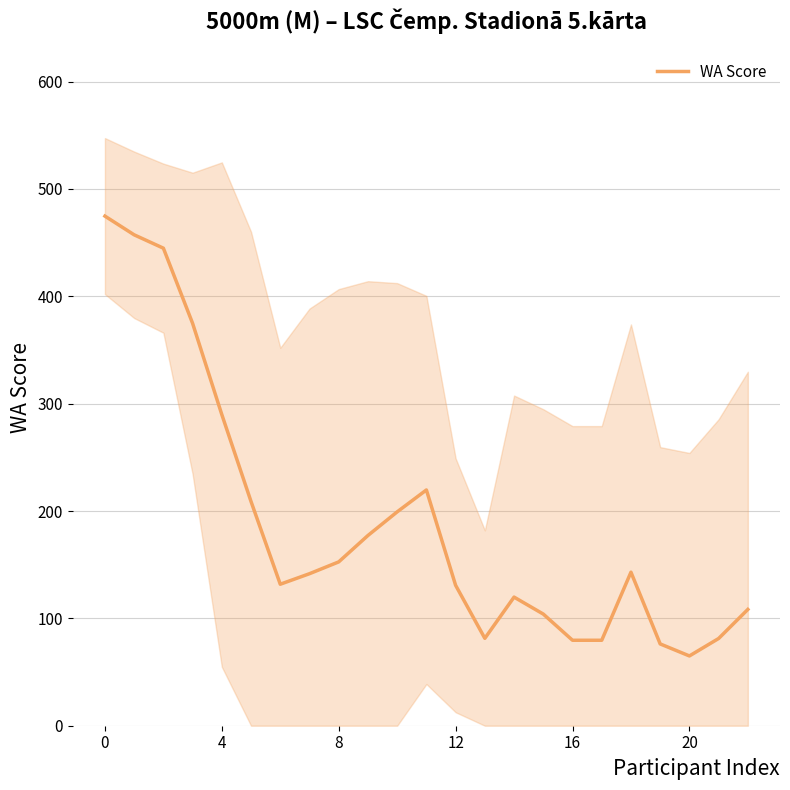

Where is the first local maximum?

11